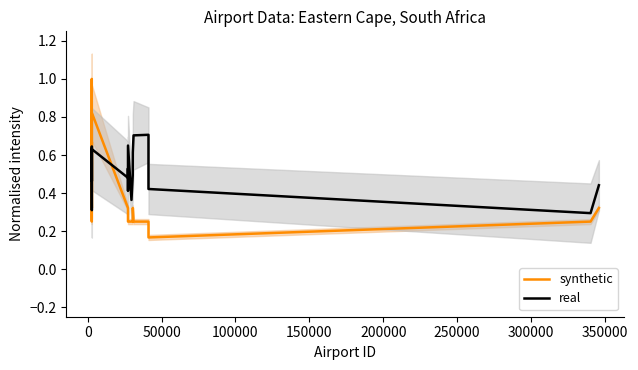

At how many categories does at least one series exceed 0?

20